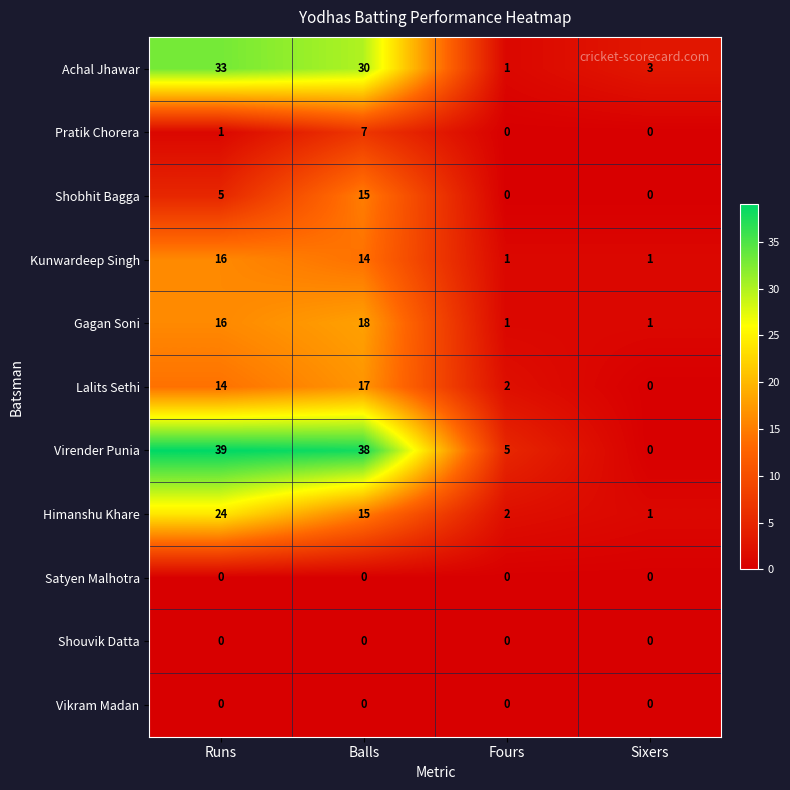

At which category is the sum across all series the highest?

Balls